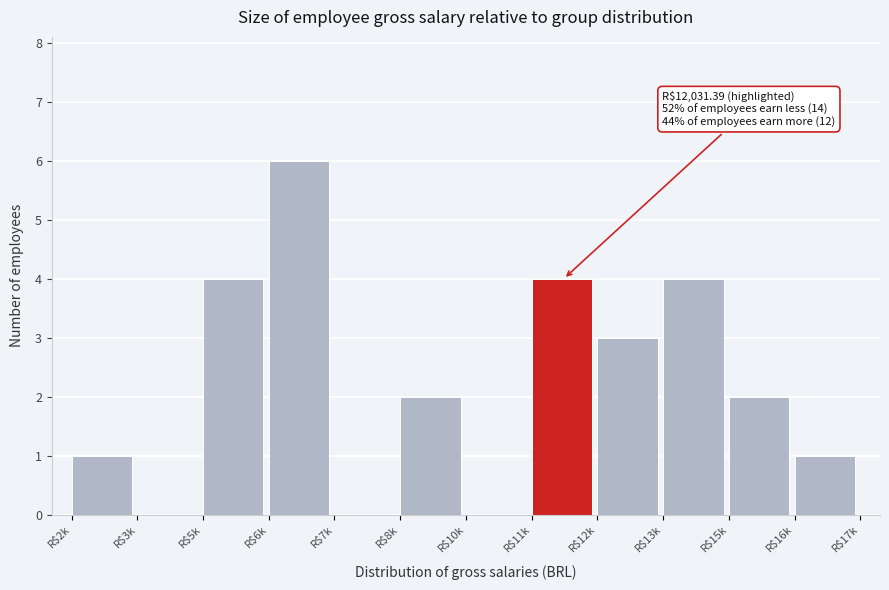

What is the sum of all values?

27